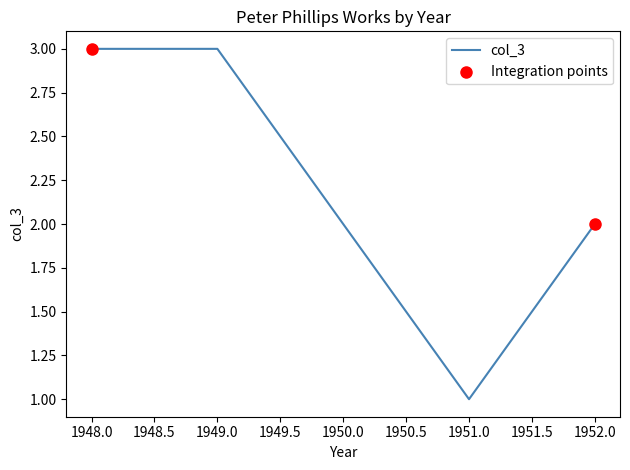

Which has a higher value, 1951 or 1949?

1949